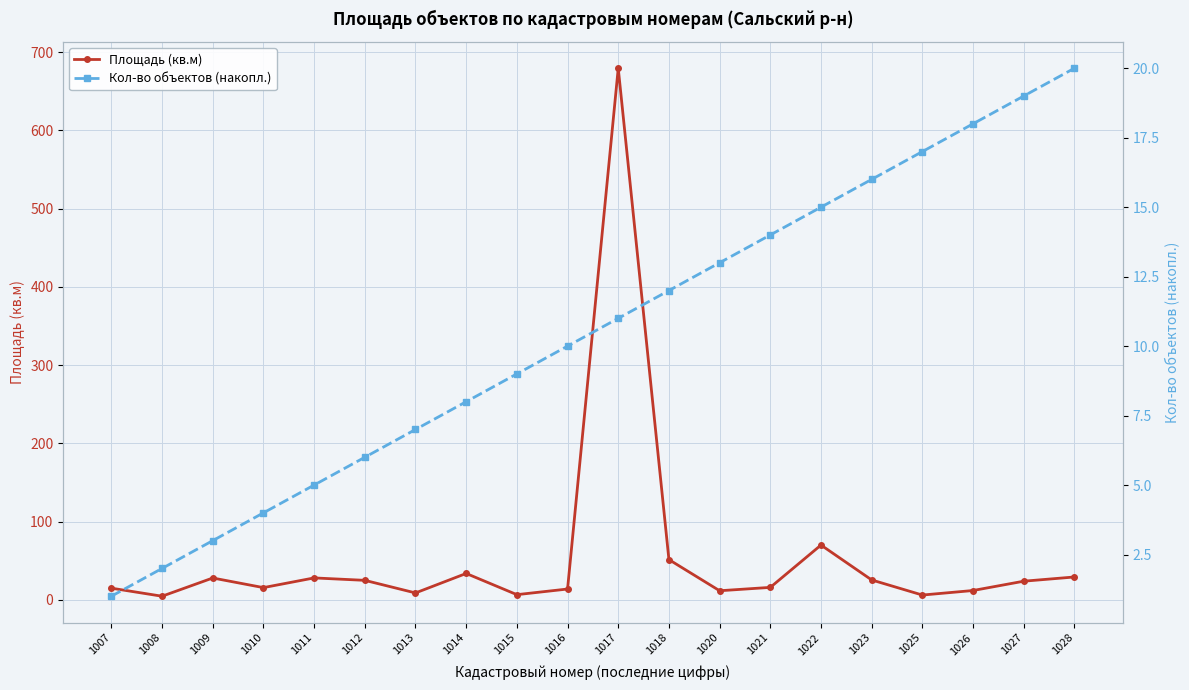

How many categories are shown in the chart?

20